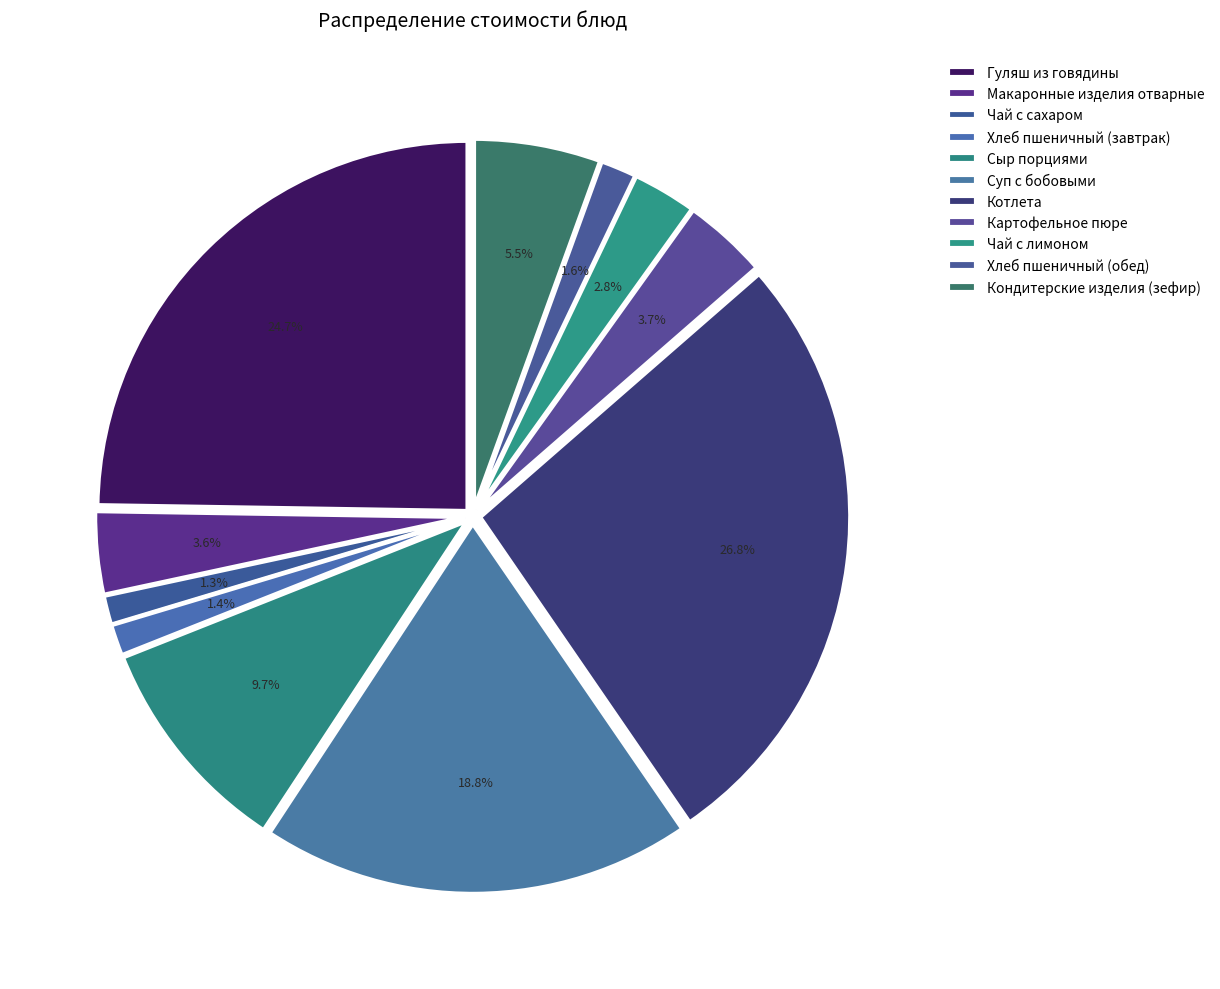

How many segments does this pie chart have?

11